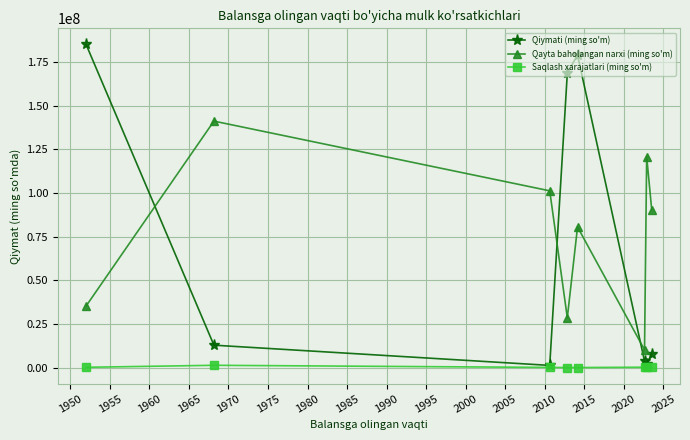

What is the value of the Saqlash xarajatlari (ming so'm) point at the 8th from the left?

67241.0